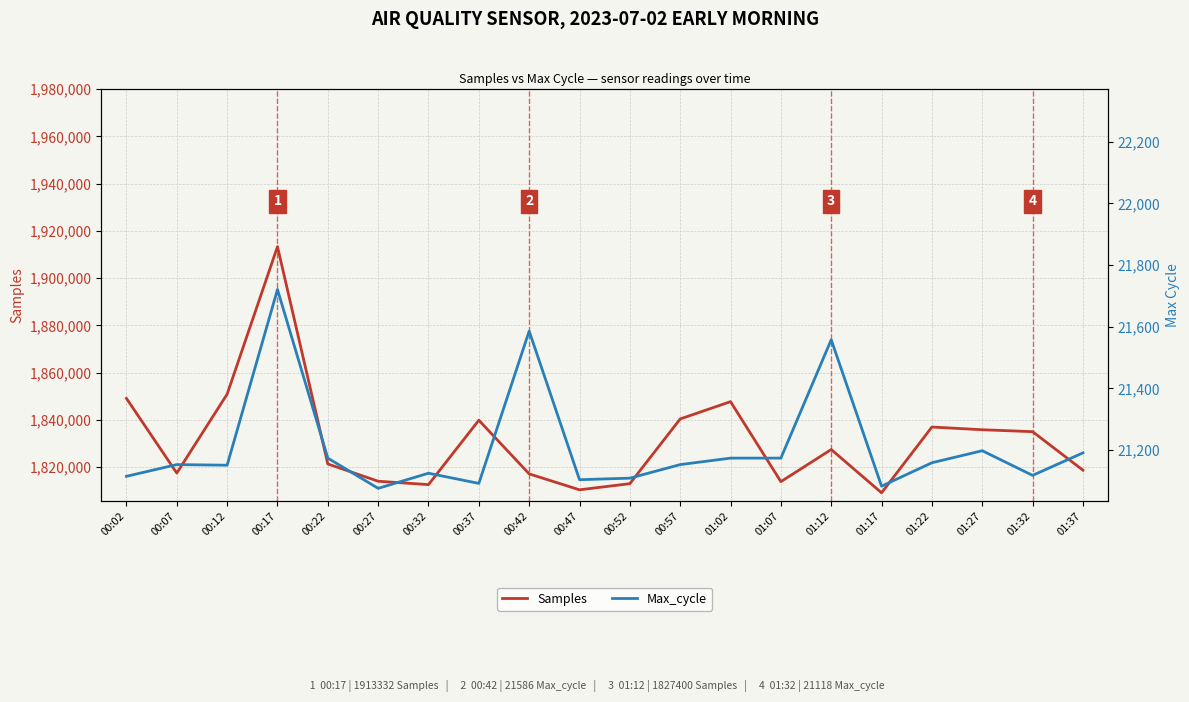

Which series has the largest range (max minus min)?

Samples